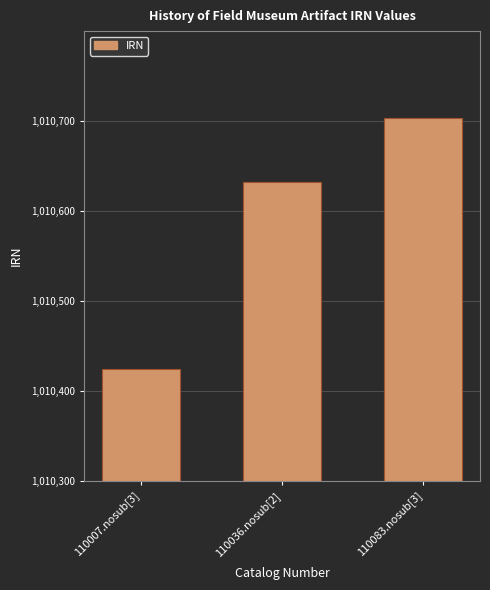

Are the bars horizontal?

No